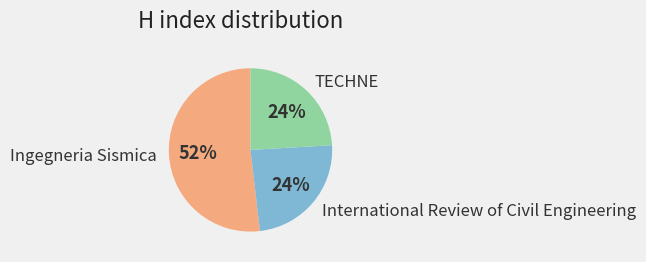

How many slices are in this pie chart?

3